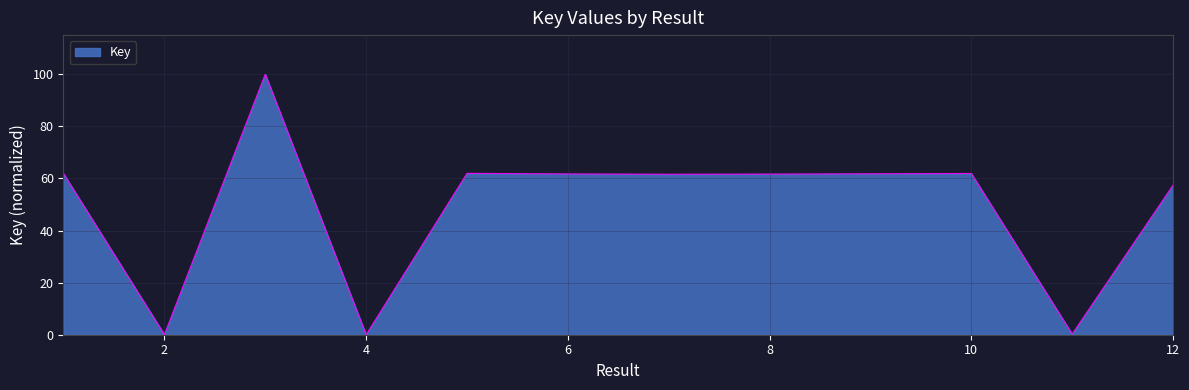

Count the number of data series in this chart.

1